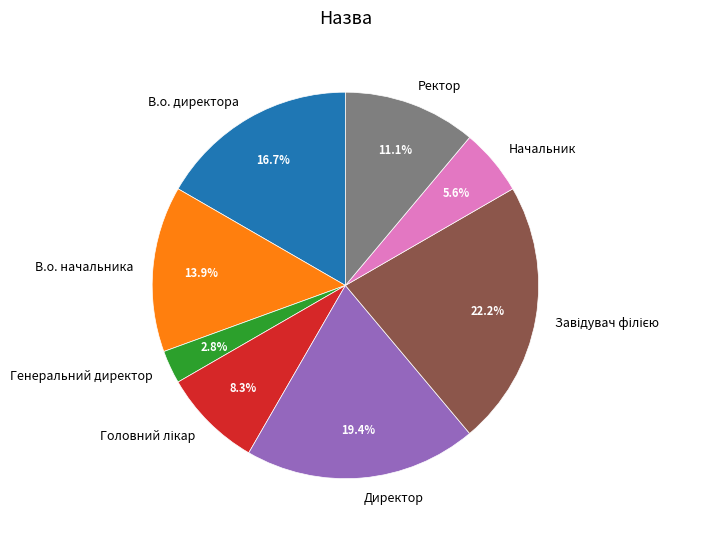

Which category has the smallest portion of the pie?

Генеральний директор